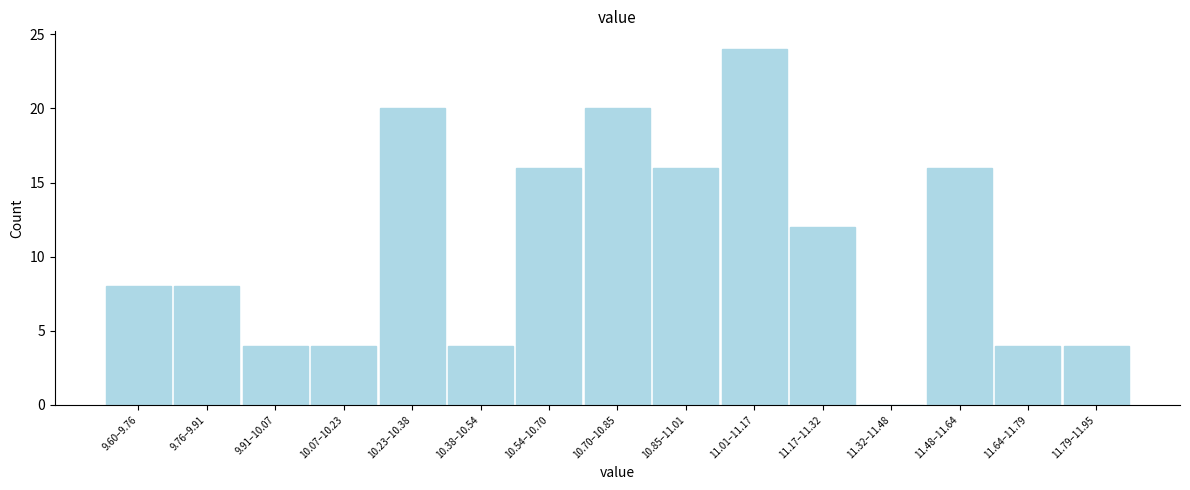

Reading left to right, transcribe all the data shown in this chart.

9.60–9.76=8	9.76–9.91=8	9.91–10.07=4	10.07–10.23=4	10.23–10.38=20	10.38–10.54=4	10.54–10.70=16	10.70–10.85=20	10.85–11.01=16	11.01–11.17=24	11.17–11.32=12	11.32–11.48=0	11.48–11.64=16	11.64–11.79=4	11.79–11.95=4